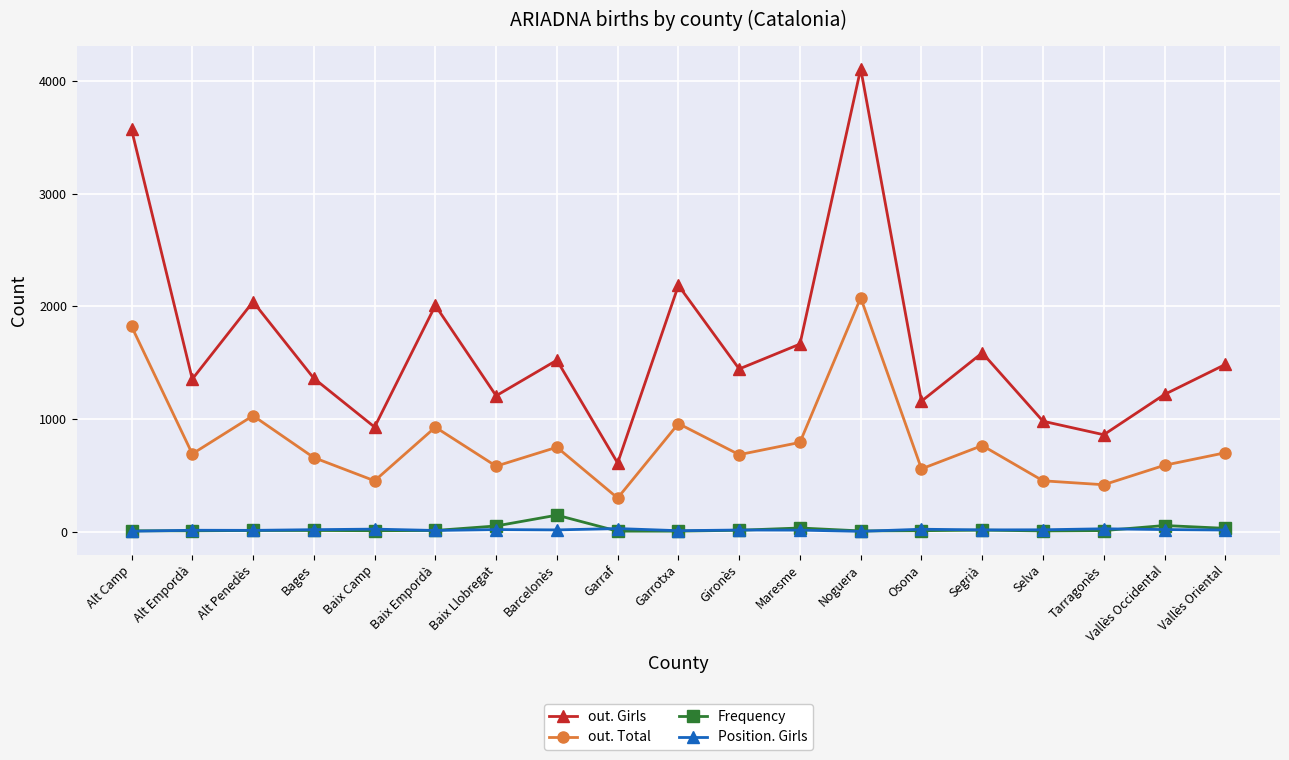

Is it true that out. Total equals 792 at Maresme?

True